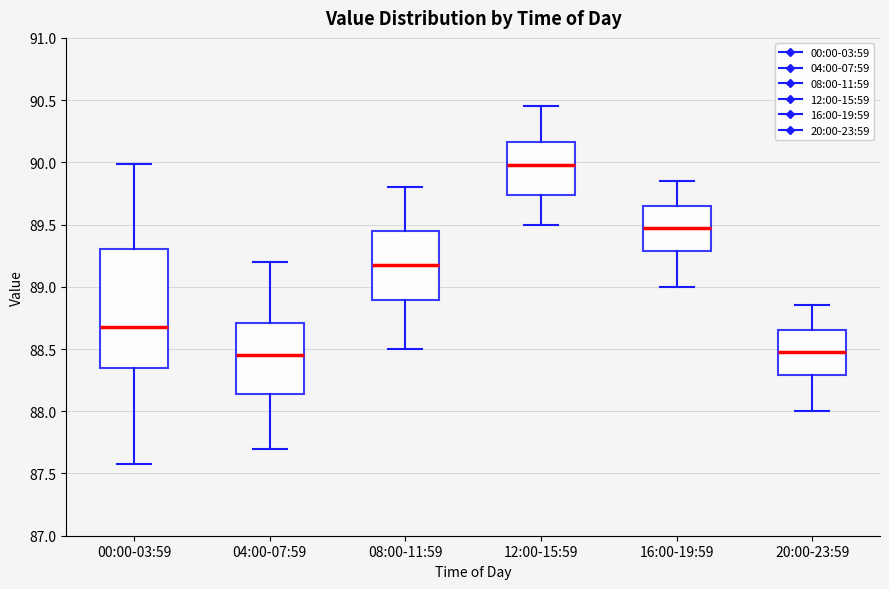

Reading left to right, transcribe this box plot: for each box, give where its median line is, the range the box spans, and where its two whiskers end, as read against the y-axis. The values are not printed on the chart, so give them approximately, as read against the axis.

00:00-03:59: median 88.70, box 88.35 to 89.30, whiskers 87.60 to 90.00
04:00-07:59: median 88.45, box 88.15 to 88.70, whiskers 87.70 to 89.20
08:00-11:59: median 89.20, box 88.90 to 89.45, whiskers 88.50 to 89.80
12:00-15:59: median 90.00, box 89.75 to 90.15, whiskers 89.50 to 90.45
16:00-19:59: median 89.50, box 89.30 to 89.65, whiskers 89.00 to 89.85
20:00-23:59: median 88.50, box 88.30 to 88.65, whiskers 88.00 to 88.85